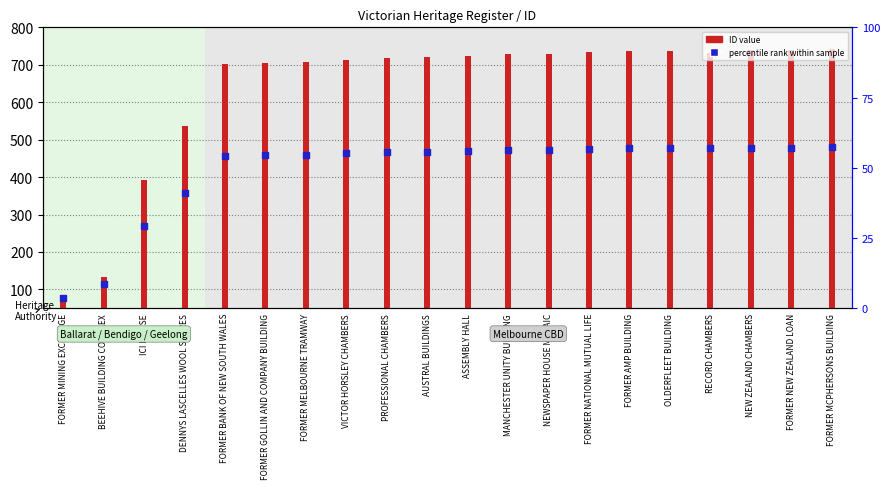

Which series has the widest spread of Y values?

ID (count)